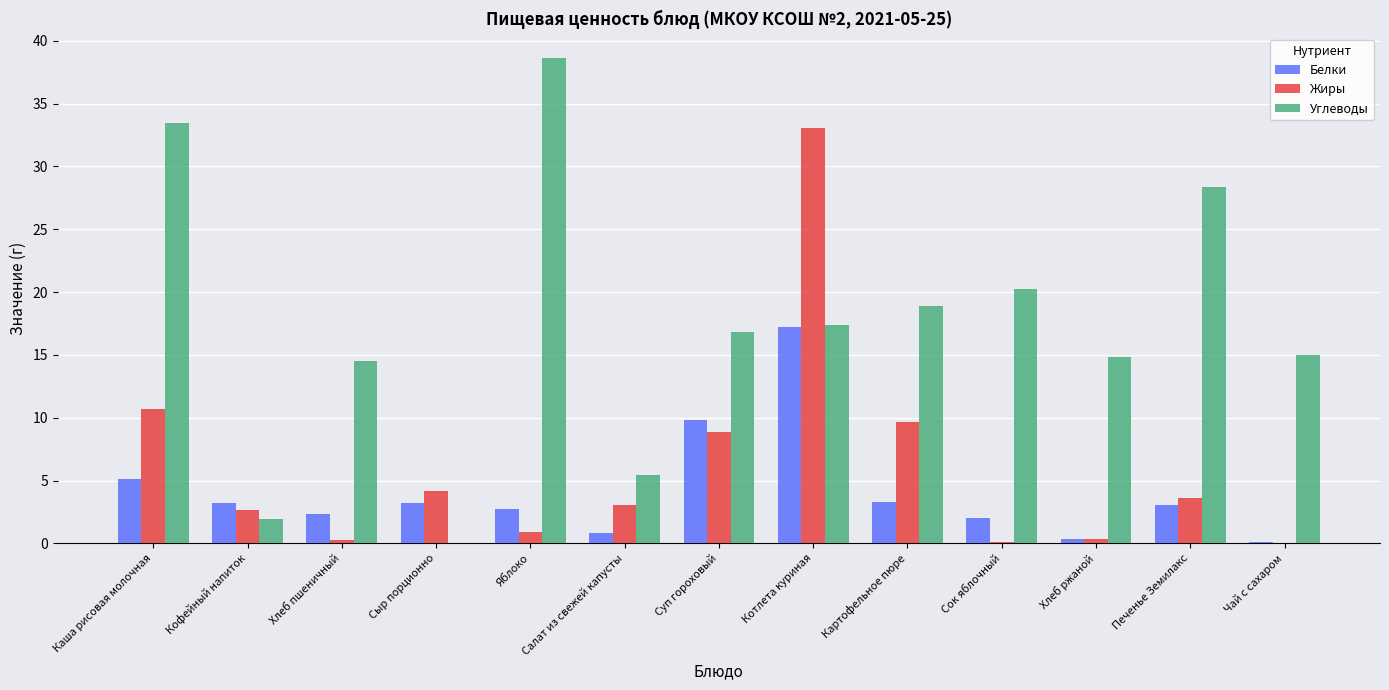

True or false: Жиры has a value of 13.4 at Картофельное пюре.

False